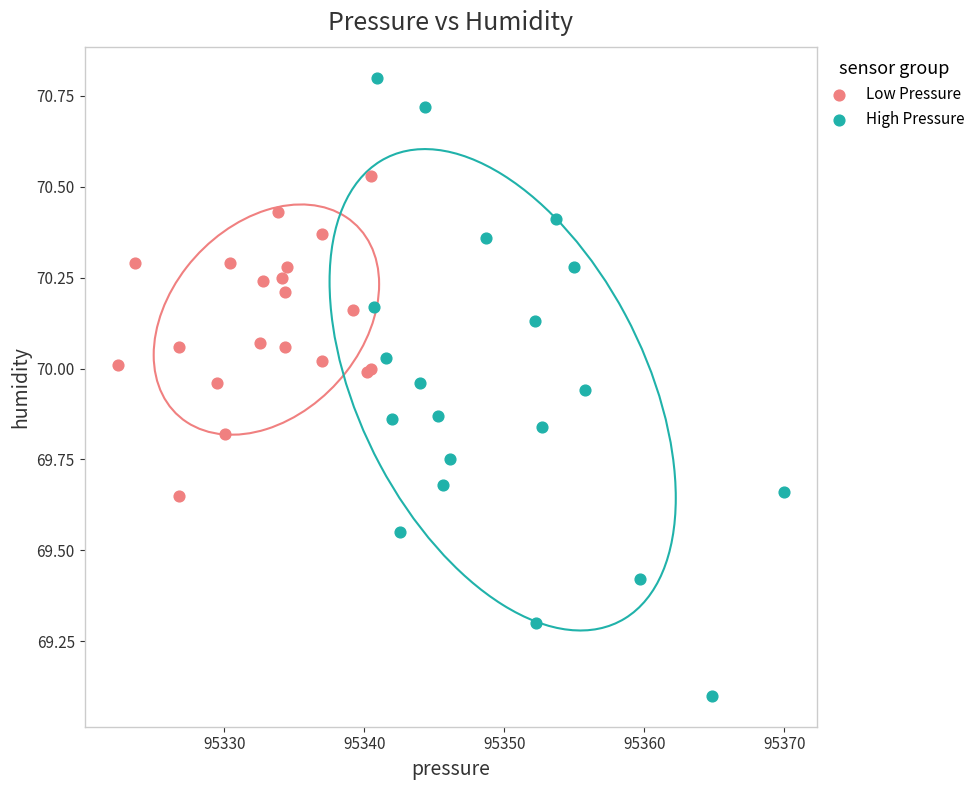

What are all the series names shown in the legend?

Low Pressure, High Pressure